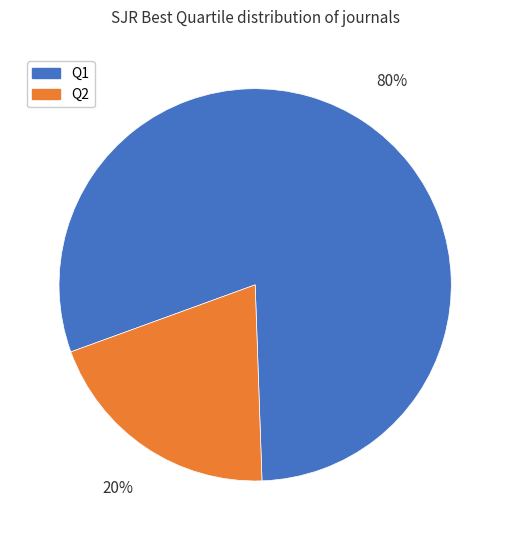

What percentage is the Q1 slice, to the nearest percent?

80%